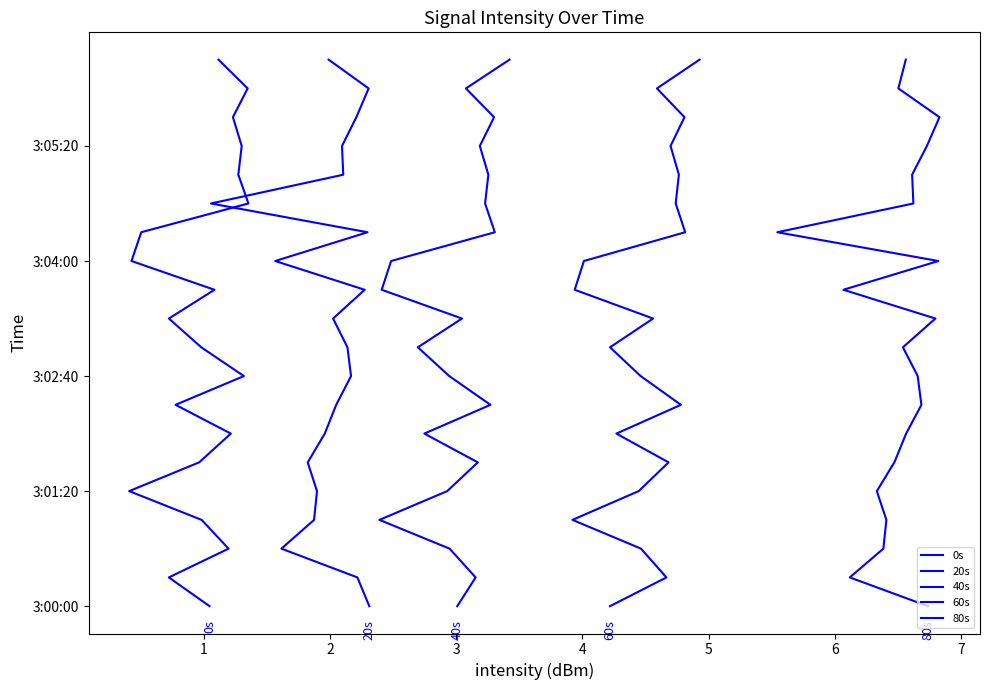

Does the chart have visible grid lines?

No